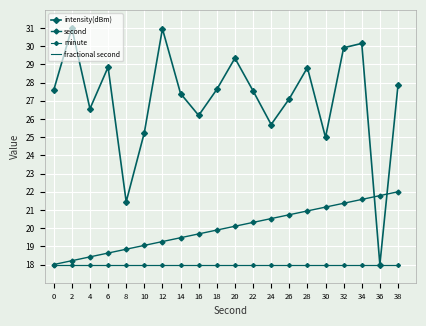

Which series has the widest spread of values?

intensity(dBm)